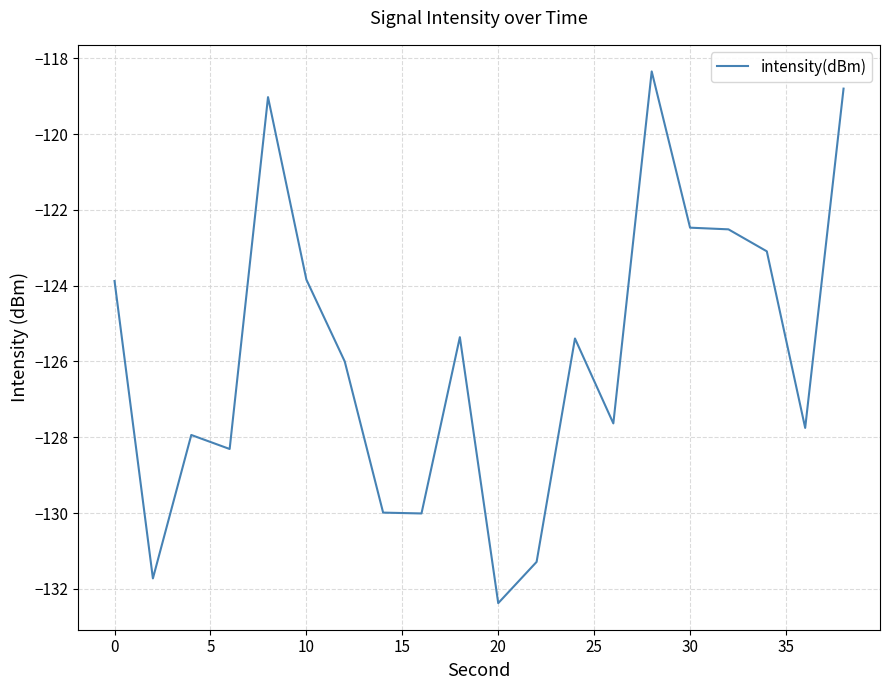

What is the minimum value shown in the chart?

-132.4